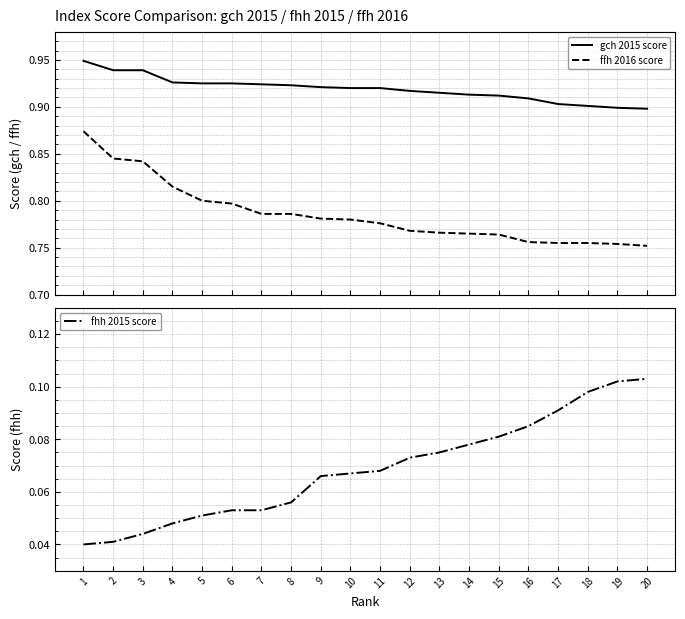

Which label corresponds to the largest value in the chart?

1